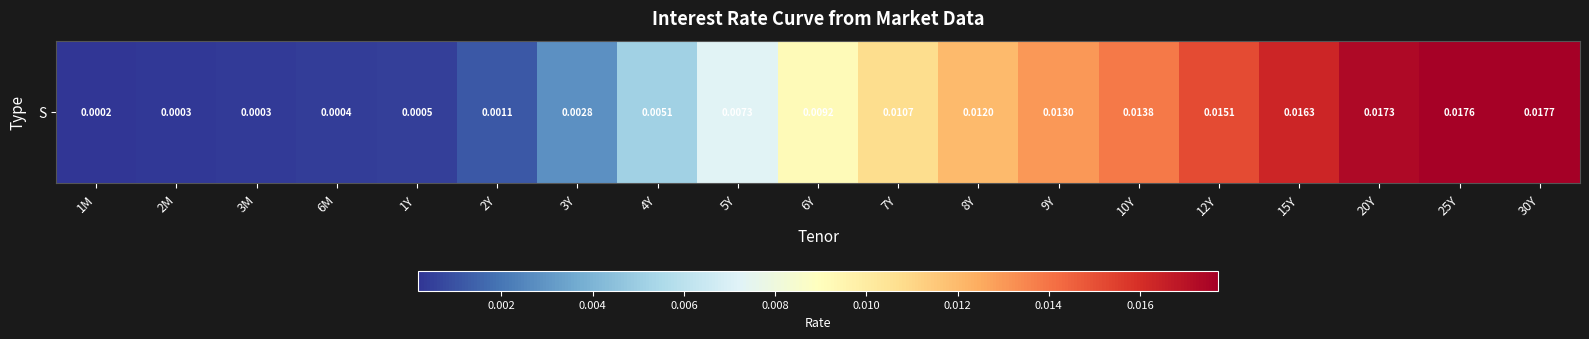

Rank the categories by value from lowest to highest.

1M, 2M, 3M, 6M, 1Y, 2Y, 3Y, 4Y, 5Y, 6Y, 7Y, 8Y, 9Y, 10Y, 12Y, 15Y, 20Y, 25Y, 30Y